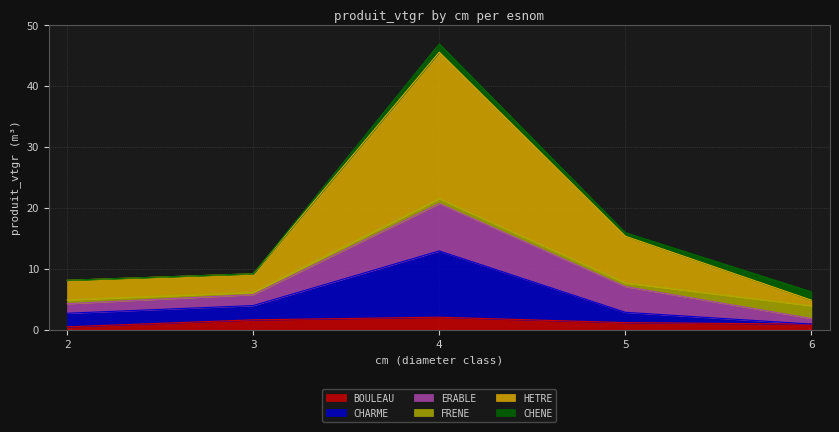

Is the value of CHARME at 2 greater than the value of HETRE at 2?

No